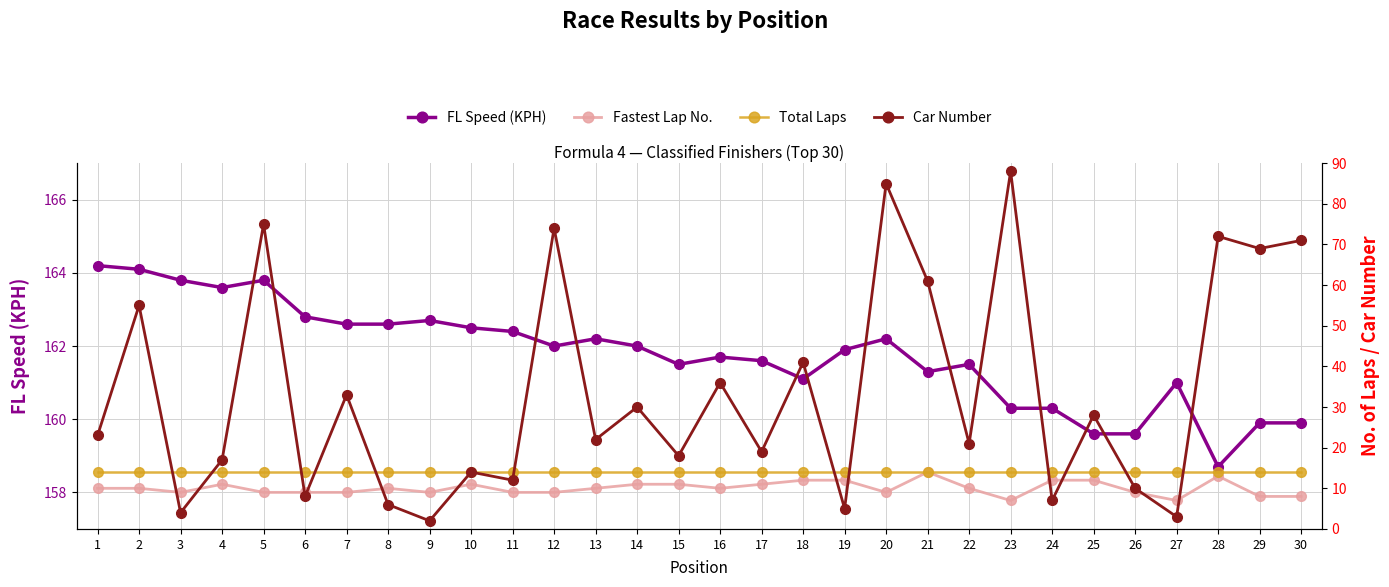

Reading left to right, transcribe all the data shown in this chart.

FL Speed (KPH): 1=164.2	2=164.1	3=163.8	4=163.6	5=163.8	6=162.8	7=162.6	8=162.6	9=162.7	10=162.5	11=162.4	12=162.0	13=162.2	14=162.0	15=161.5	16=161.7	17=161.6	18=161.1	19=161.9	20=162.2	21=161.3	22=161.5	23=160.3	24=160.3	25=159.6	26=159.6	27=161.0	28=158.7	29=159.9	30=159.9
Fastest Lap No.: 1=10.0	2=10.0	3=9.0	4=11.0	5=9.0	6=9.0	7=9.0	8=10.0	9=9.0	10=11.0	11=9.0	12=9.0	13=10.0	14=11.0	15=11.0	16=10.0	17=11.0	18=12.0	19=12.0	20=9.0	21=14.0	22=10.0	23=7.0	24=12.0	25=12.0	26=9.0	27=7.0	28=13.0	29=8.0	30=8.0
Total Laps: 1=14.0	2=14.0	3=14.0	4=14.0	5=14.0	6=14.0	7=14.0	8=14.0	9=14.0	10=14.0	11=14.0	12=14.0	13=14.0	14=14.0	15=14.0	16=14.0	17=14.0	18=14.0	19=14.0	20=14.0	21=14.0	22=14.0	23=14.0	24=14.0	25=14.0	26=14.0	27=14.0	28=14.0	29=14.0	30=14.0
Car Number: 1=23.0	2=55.0	3=4.0	4=17.0	5=75.0	6=8.0	7=33.0	8=6.0	9=2.0	10=14.0	11=12.0	12=74.0	13=22.0	14=30.0	15=18.0	16=36.0	17=19.0	18=41.0	19=5.0	20=85.0	21=61.0	22=21.0	23=88.0	24=7.0	25=28.0	26=10.0	27=3.0	28=72.0	29=69.0	30=71.0